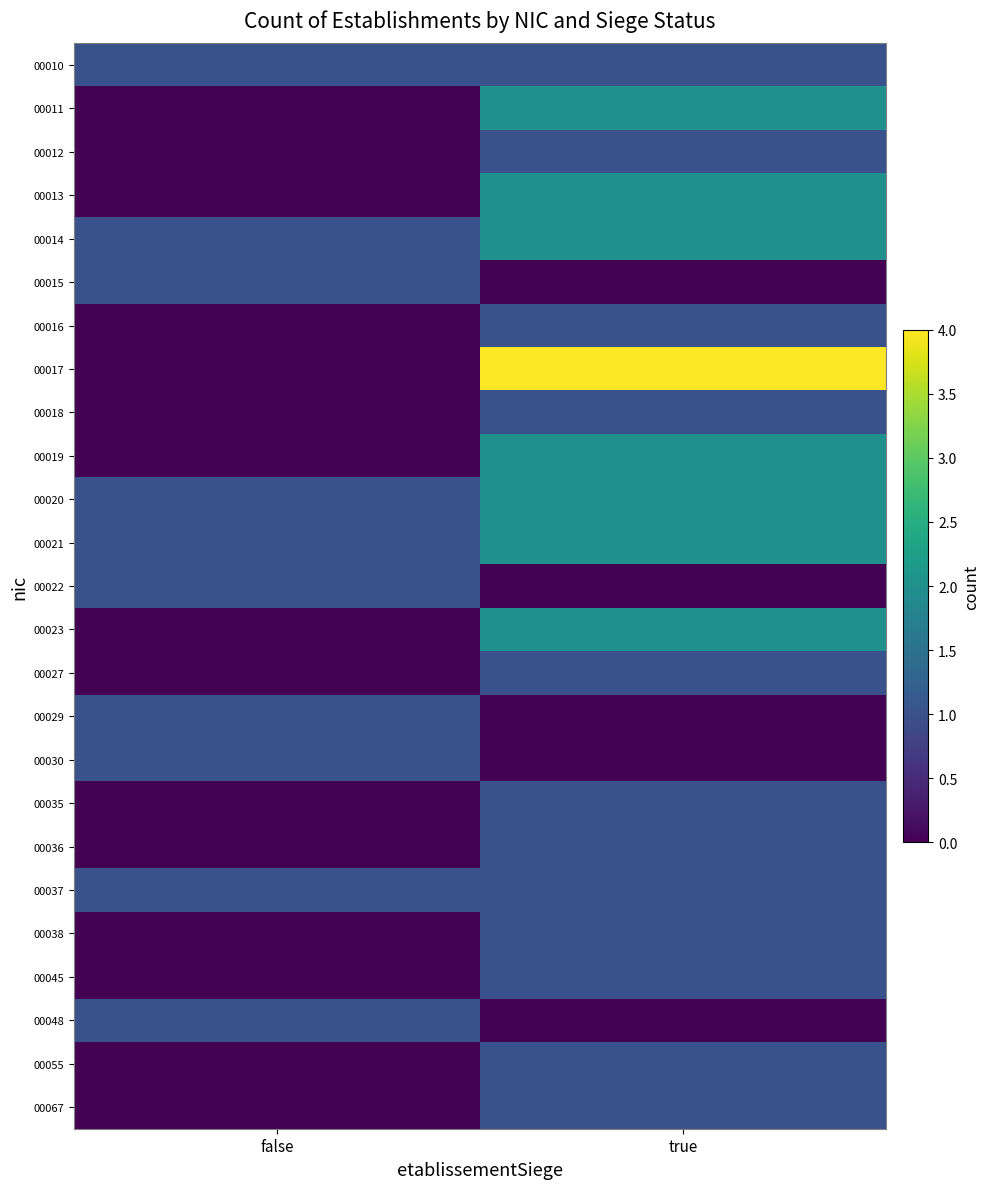

Which category has the highest value across all series?

true